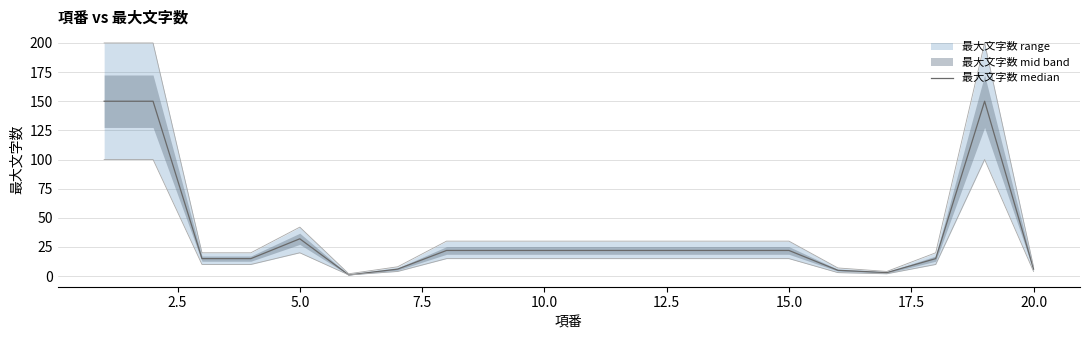

True or false: there are more than 2 points higher than both neighbors.

False